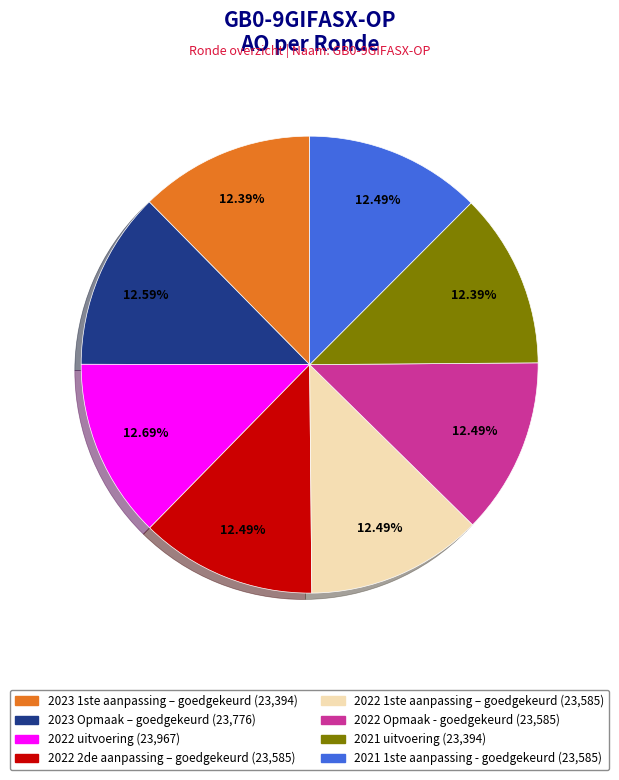

Approximately how many times larger is the value at 2022 1ste aanpassing – goedgekeurd compared to 2022 2de aanpassing – goedgekeurd?

1.0